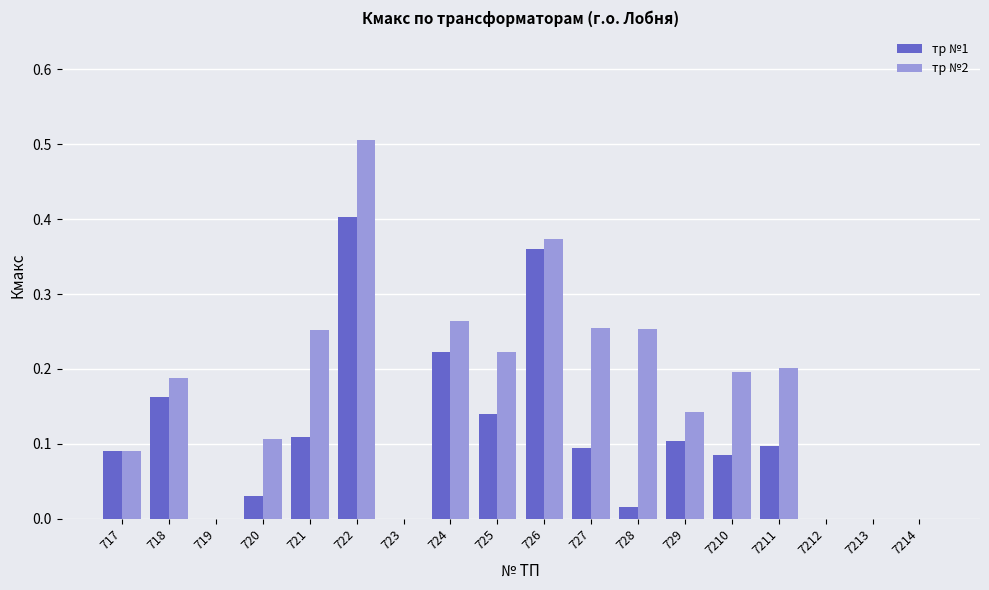

What is the sum of the тр №2 values at 724 and 718?

0.5